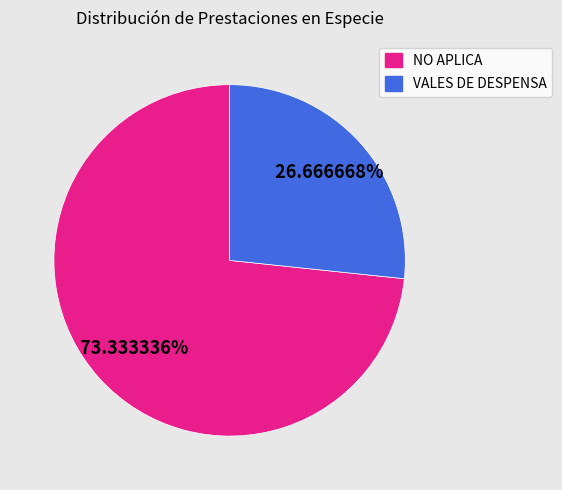

Which has a higher value, NO APLICA or VALES DE DESPENSA?

NO APLICA